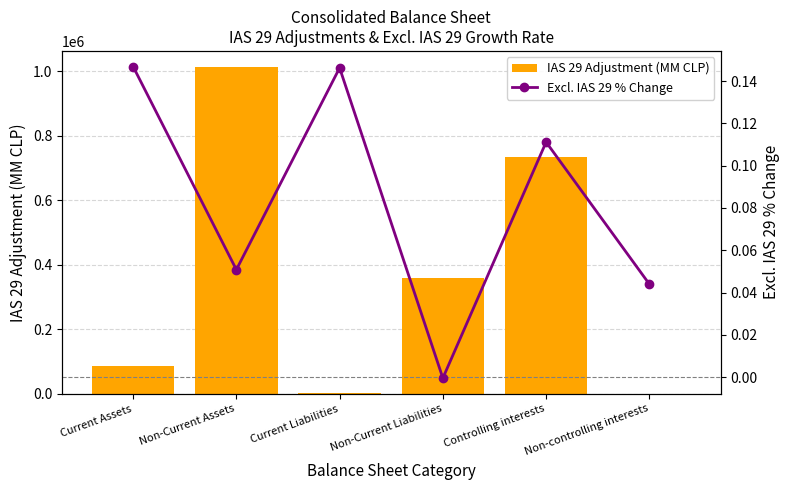

How many positive values does the Excl. IAS 29 % Change series have?

5